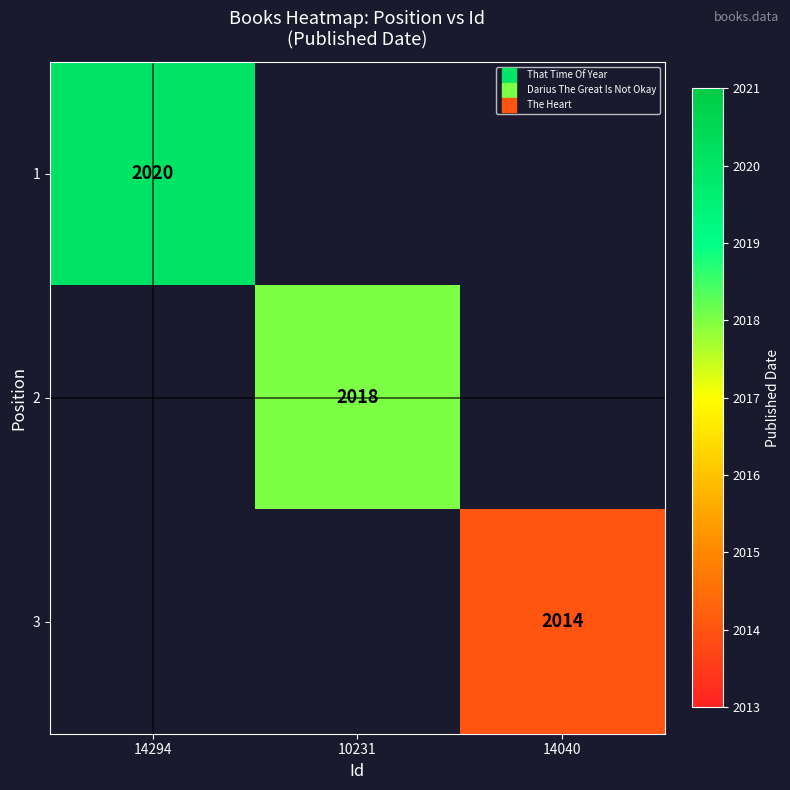

Which category has the highest value across all series?

14294